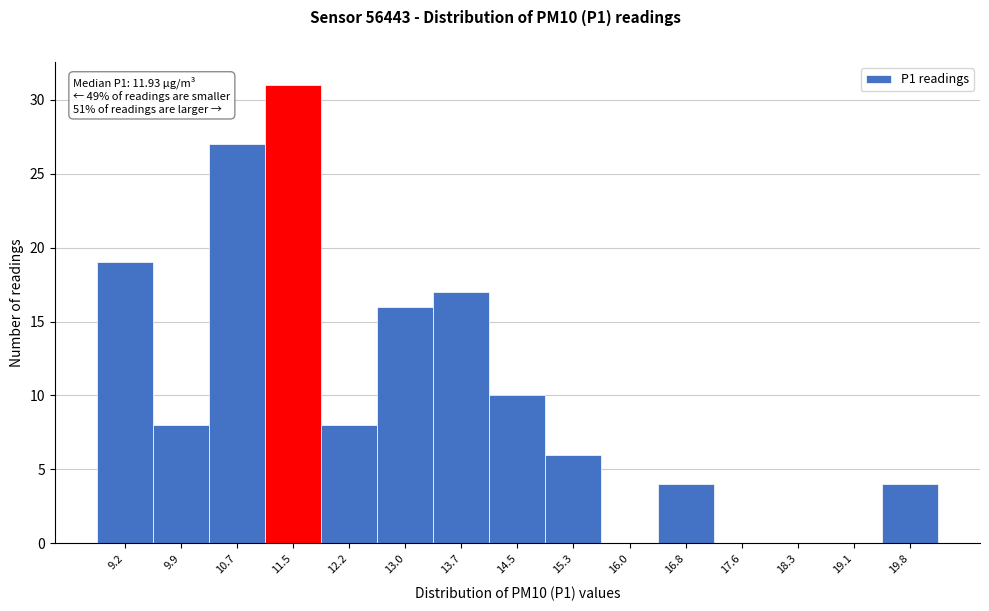

Reading left to right, extract all data points from this chart.

9.2=19	9.9=8	10.7=27	11.5=31	12.2=8	13.0=16	13.7=17	14.5=10	15.3=6	16.0=0	16.8=4	17.6=0	18.3=0	19.1=0	19.8=4